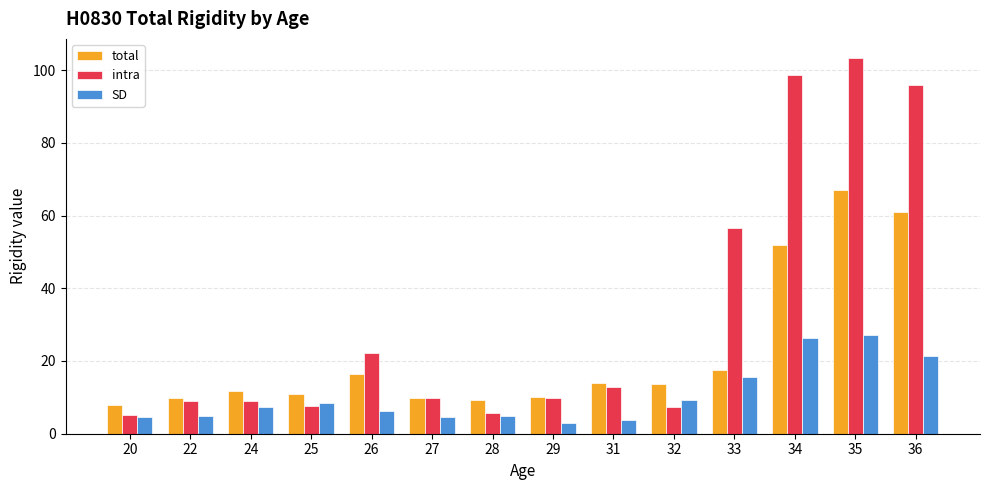

The SD series shows 7.1 at 33. True or false?

False